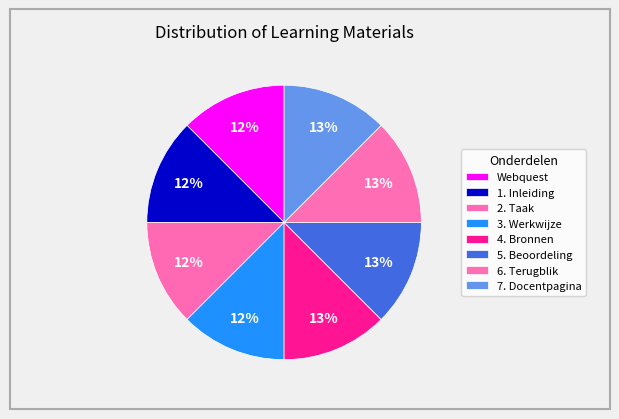

True or false: 3. Werkwijze accounts for 21% of the total.

False